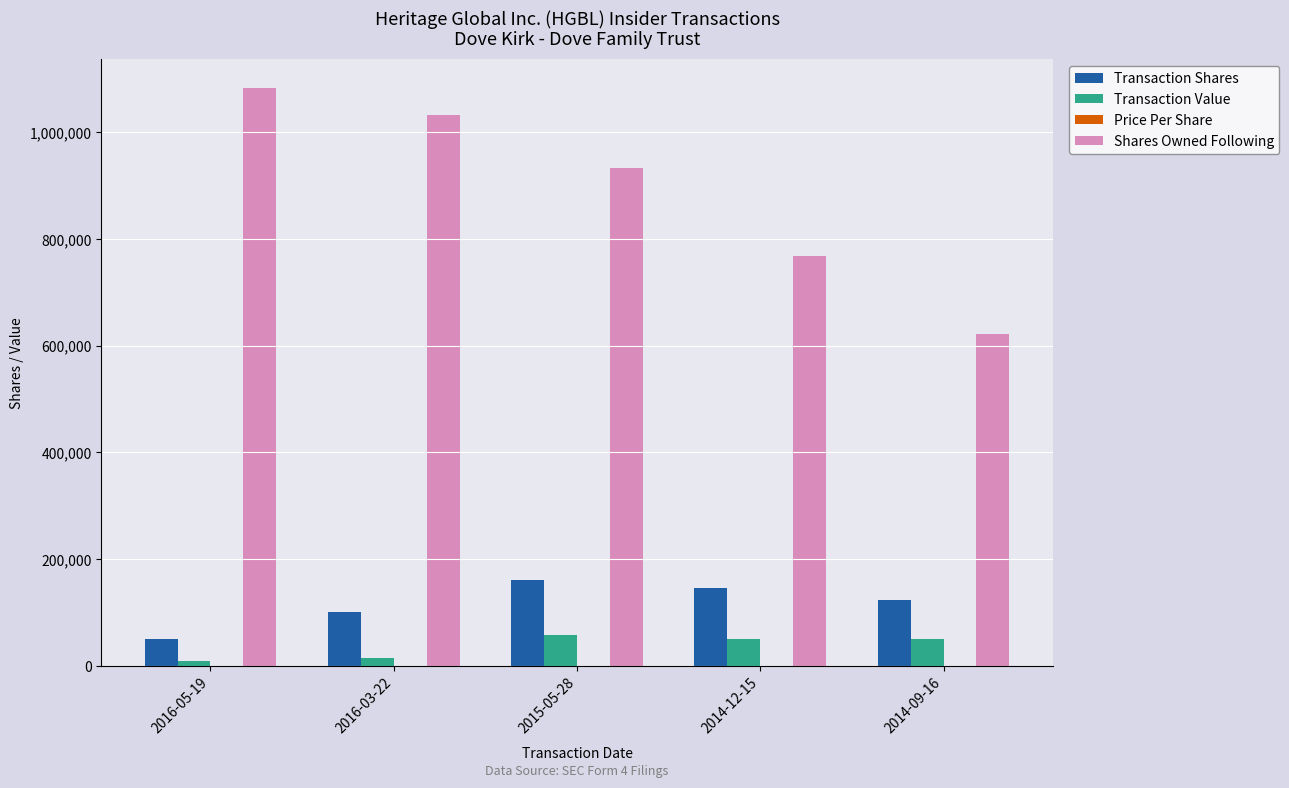

Which series has the largest total across all categories?

Shares Owned Following